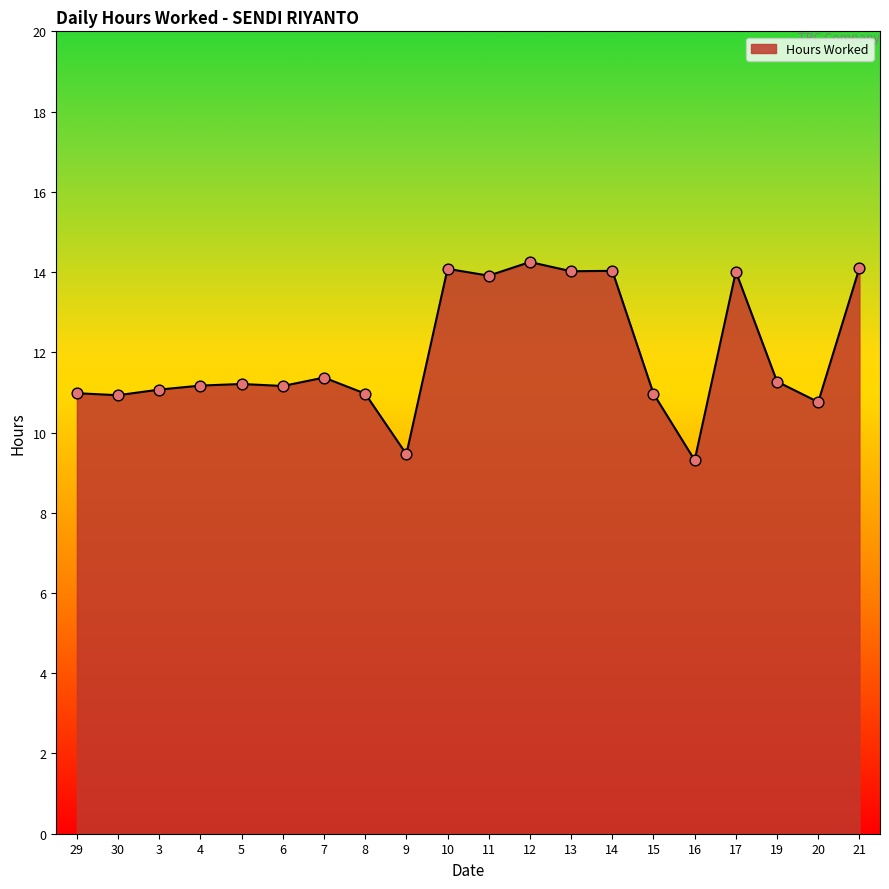

What is the change in value from 9 to 12?

+4.8